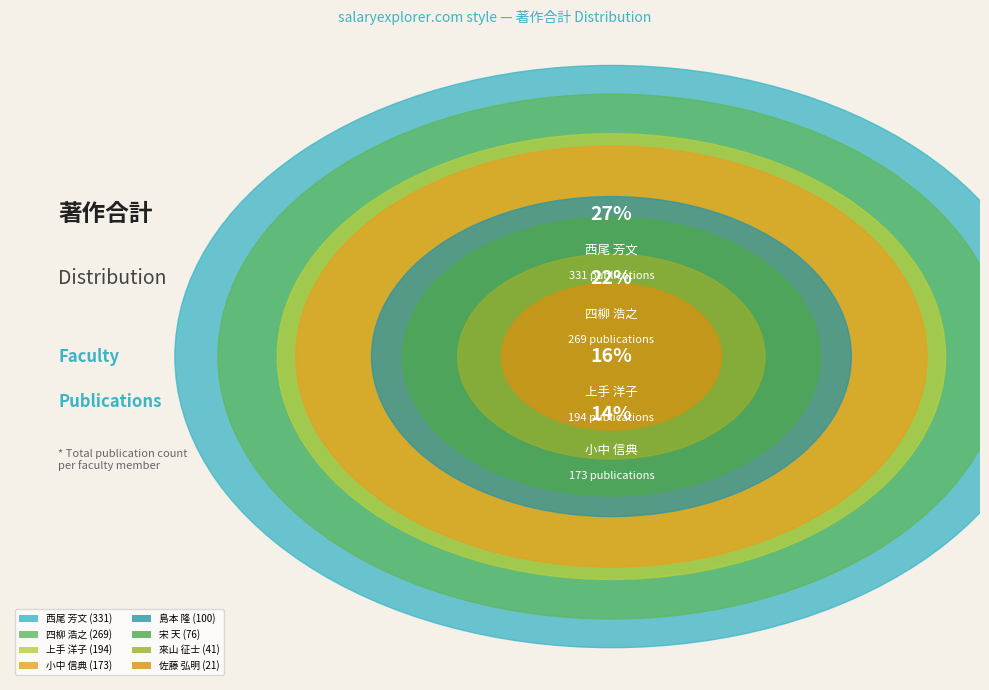

What percentage is the 來山 征士 slice, to the nearest percent?

3%